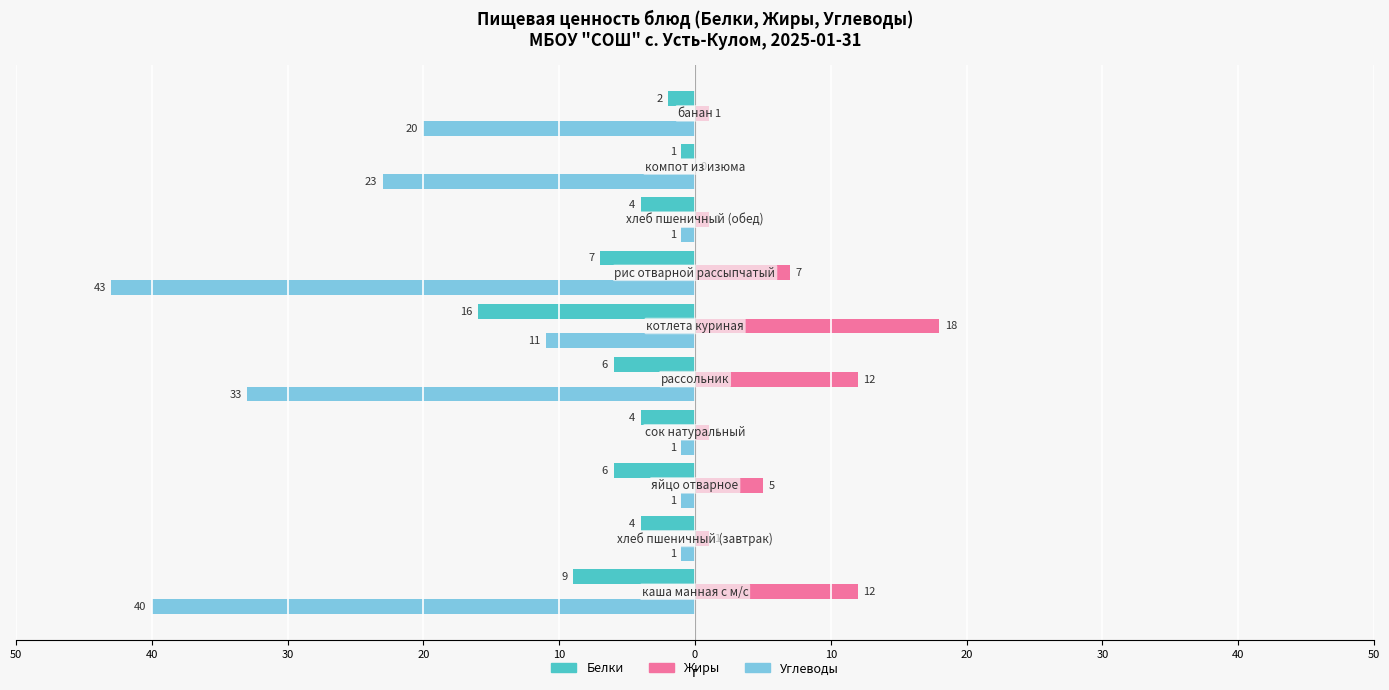

What is the value of the Жиры bar at the 2nd from the left?

1